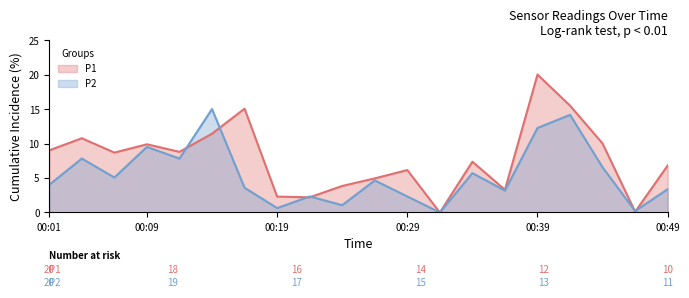

Which series ends up on top after the final intersection of P2 and P1?

P1